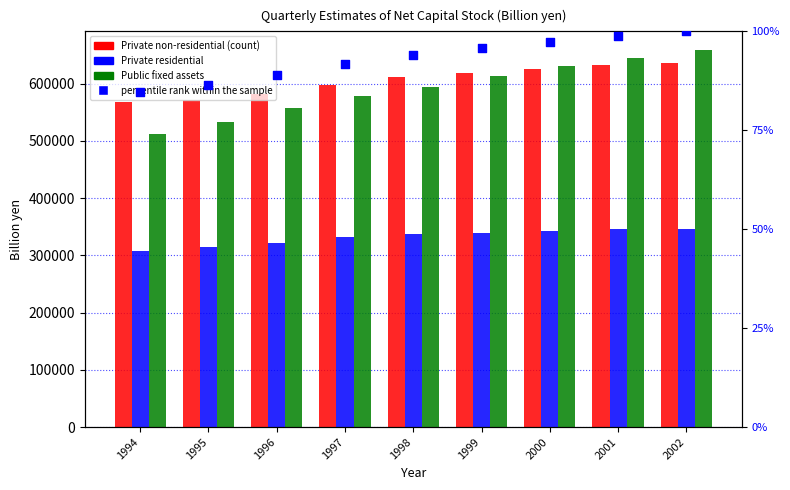

Is the value of Private residential fixed assets at 2000 greater than the value of percentile rank within the sample at 2001?

Yes